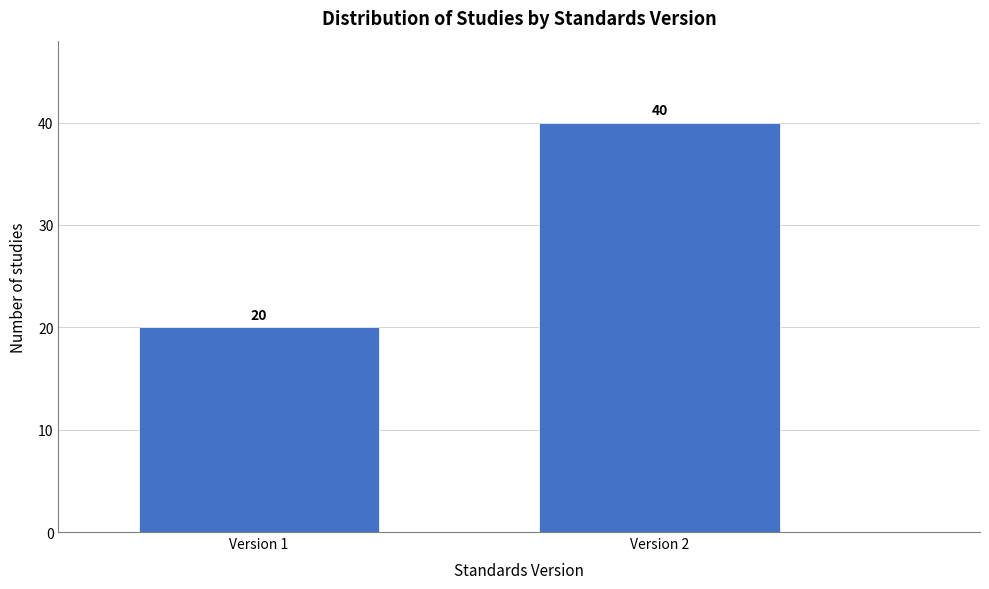

Reading left to right, transcribe all the data shown in this chart.

20	40